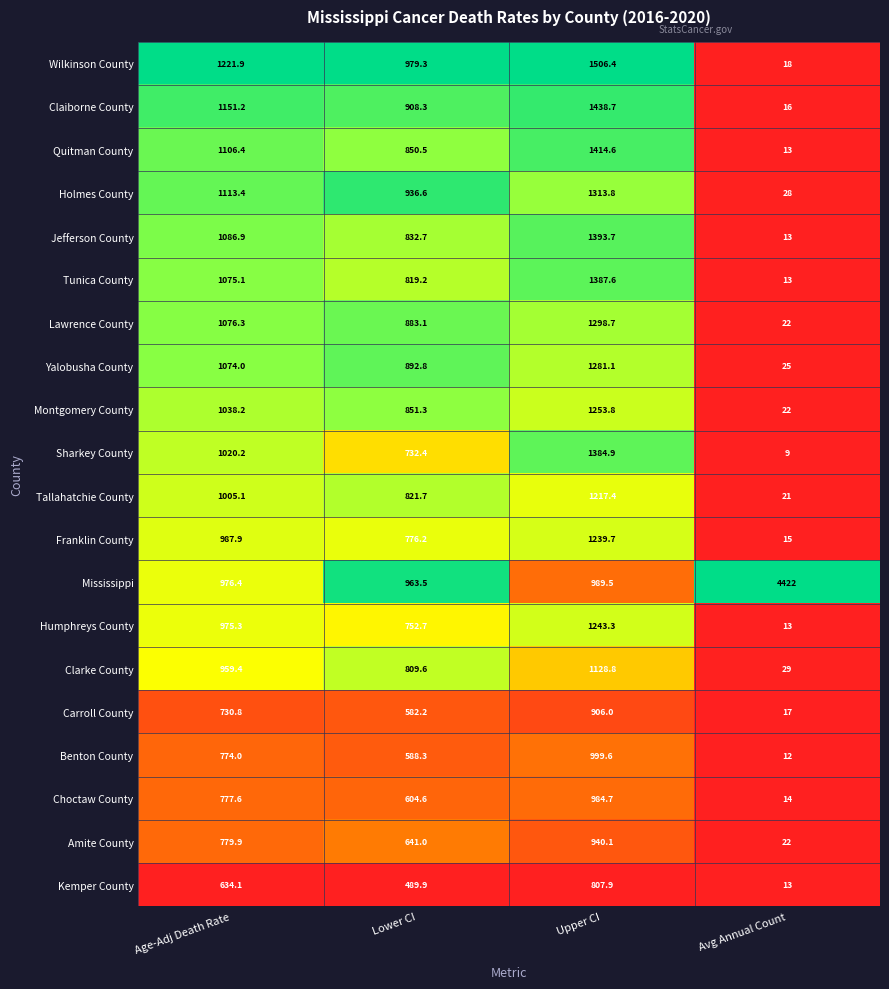

What is the maximum value shown in the chart?

4422.0